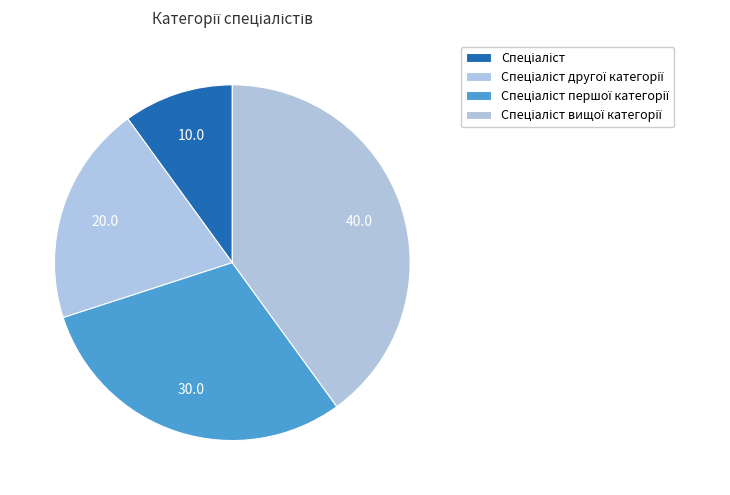

Which slice is the largest?

Спеціаліст вищої категорії